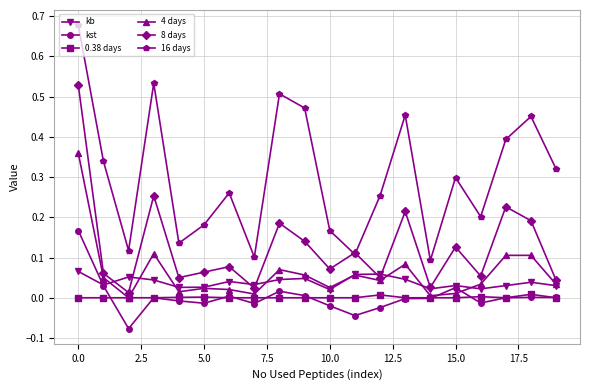

True or false: 8 days and kst cross at least once.

False